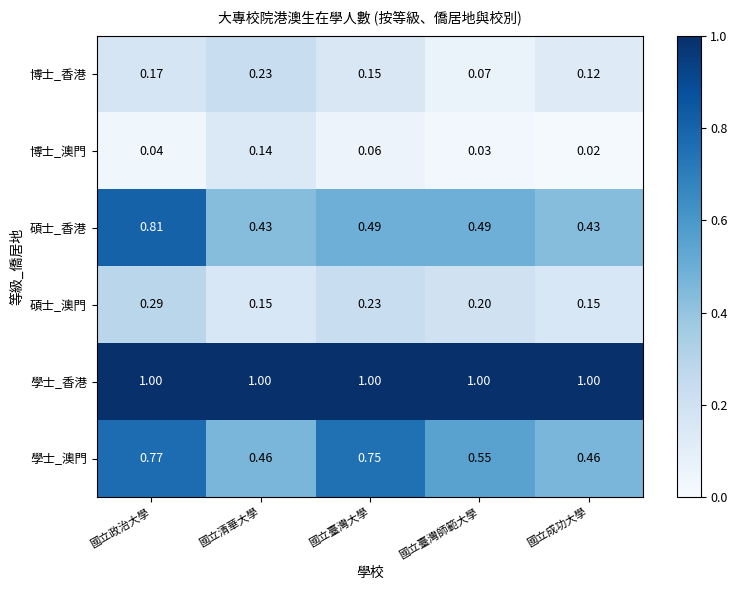

Which series has the largest total across all categories?

學士_香港